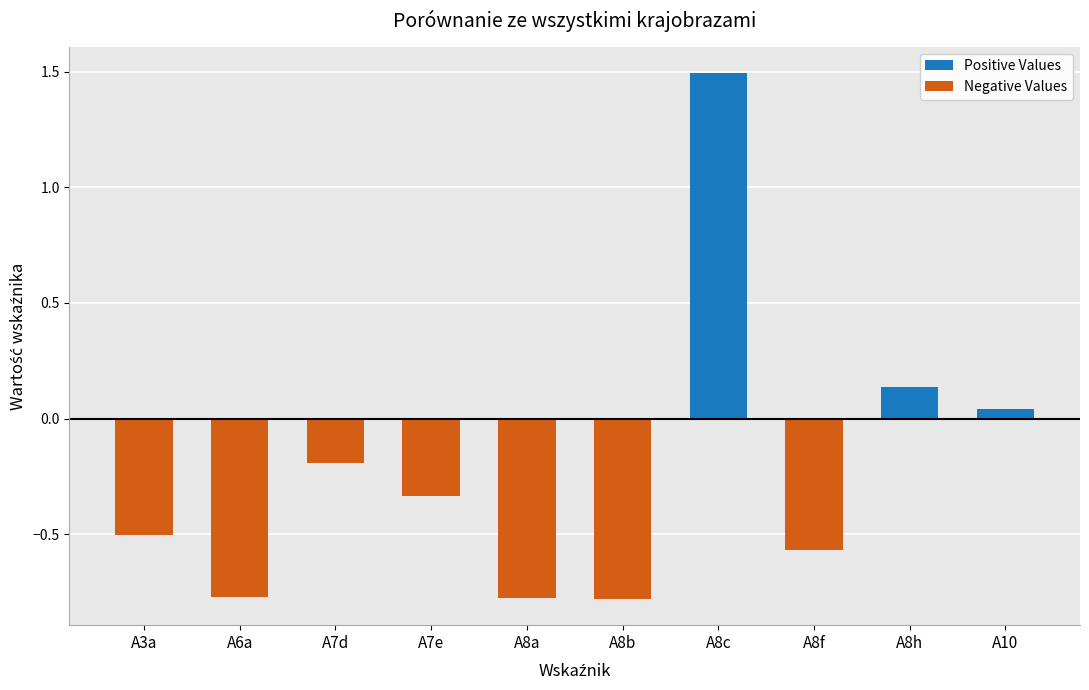

True or false: Negative Values has a value of -0.8 at A8a.

True